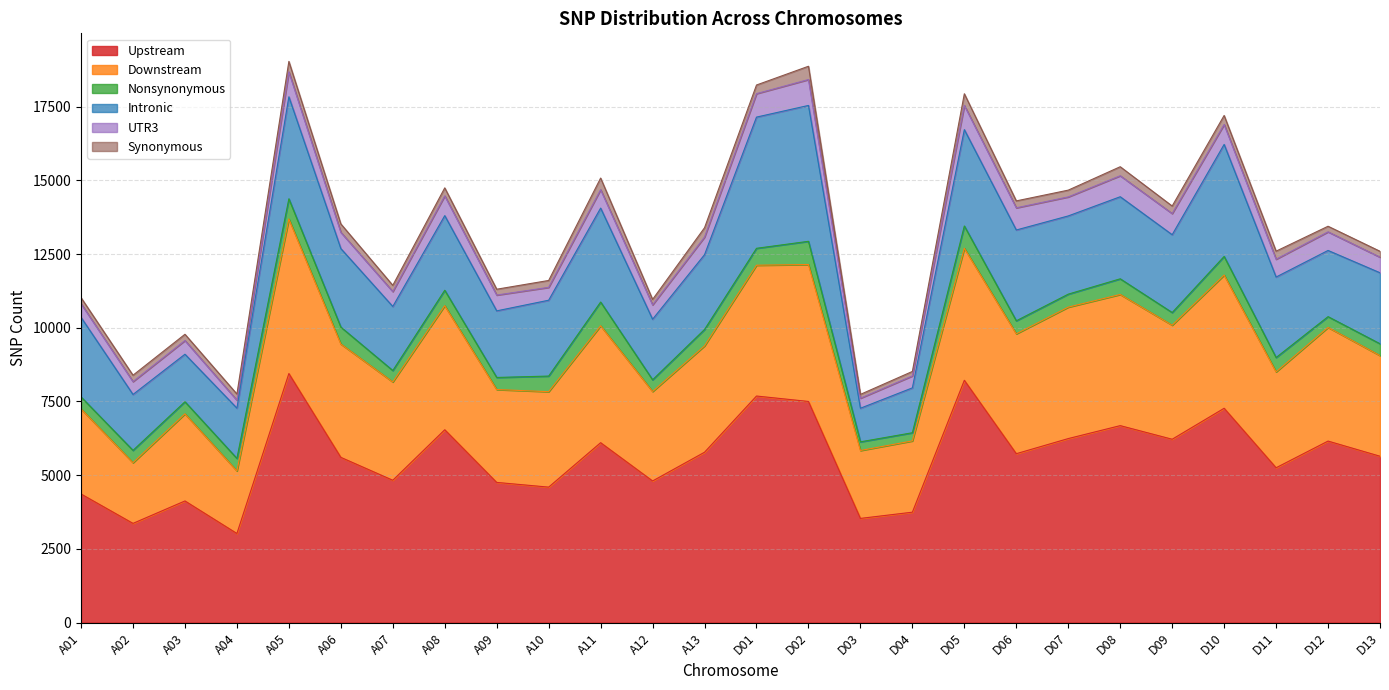

What is the difference between the highest and lowest values at A08?

6268